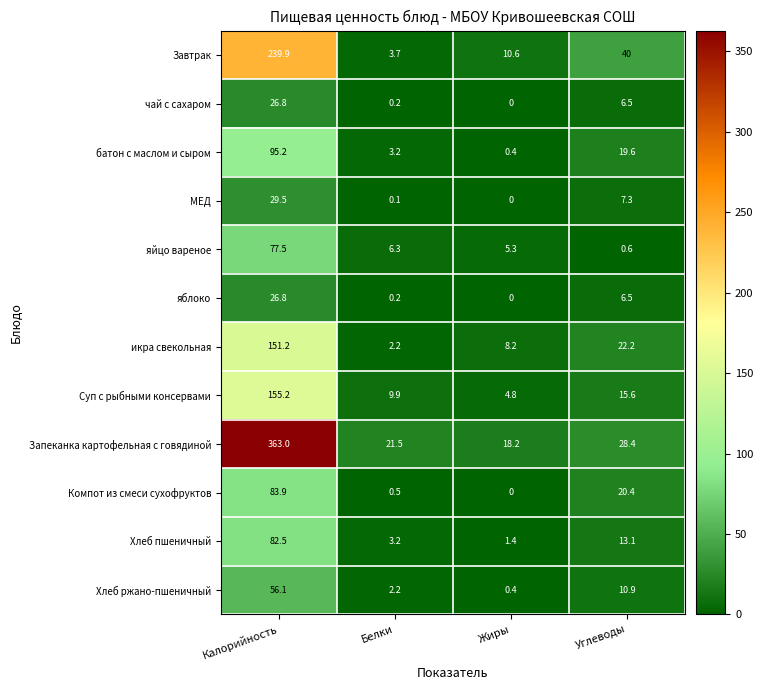

The value of Хлеб ржано-пшеничный at Углеводы is 10.9. True or false?

True